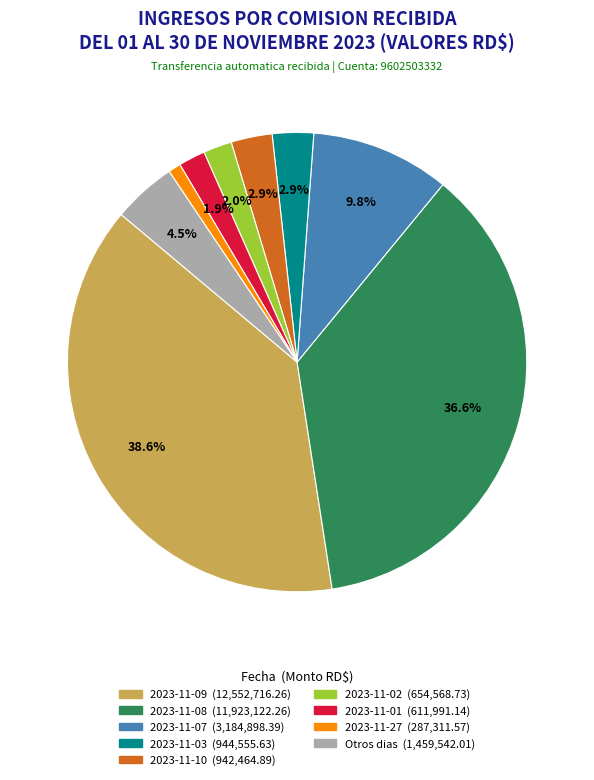

Is there a majority slice in this chart?

No